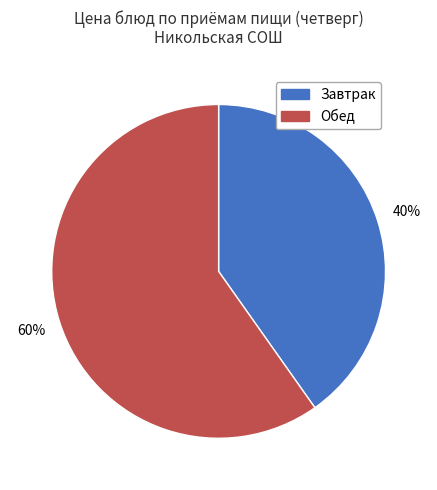

Which slice is the smallest?

Завтрак